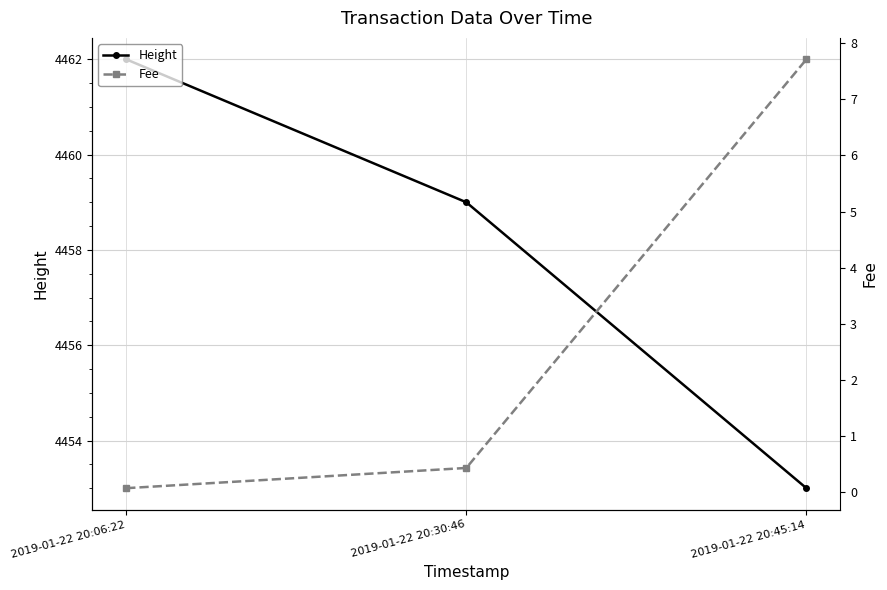

At how many categories does at least one series exceed 2330?

3